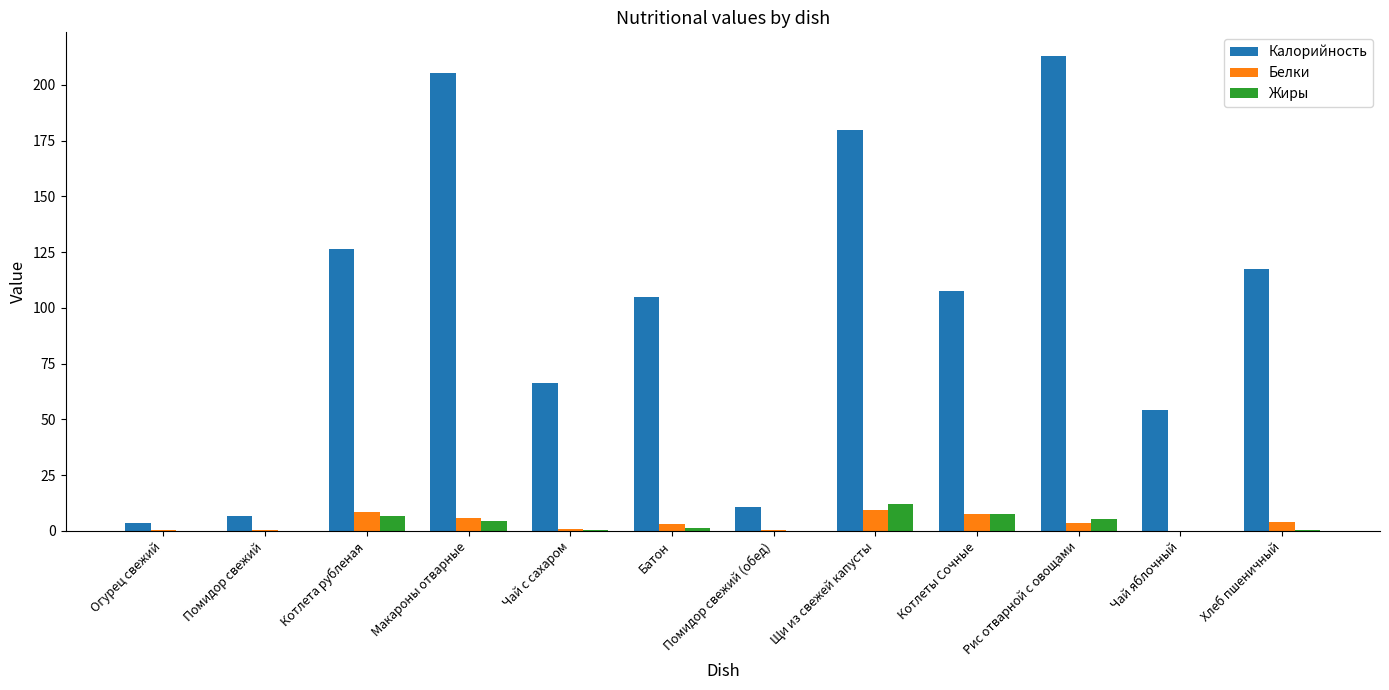

The value of Калорийность at Батон is 35.1. True or false?

False